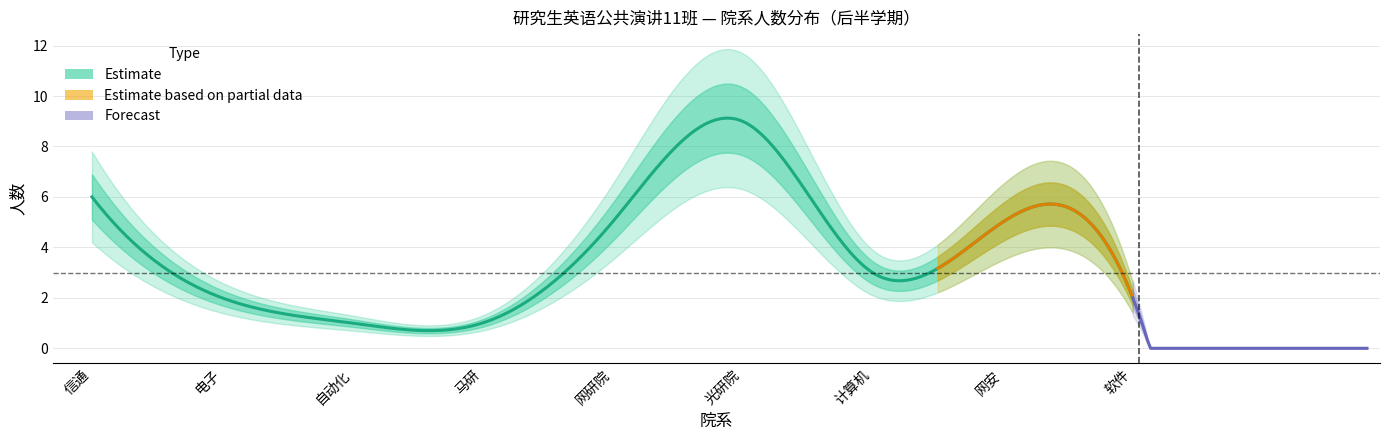

The 计算机相关 series shows 3 at 光研院/马研. True or false?

False